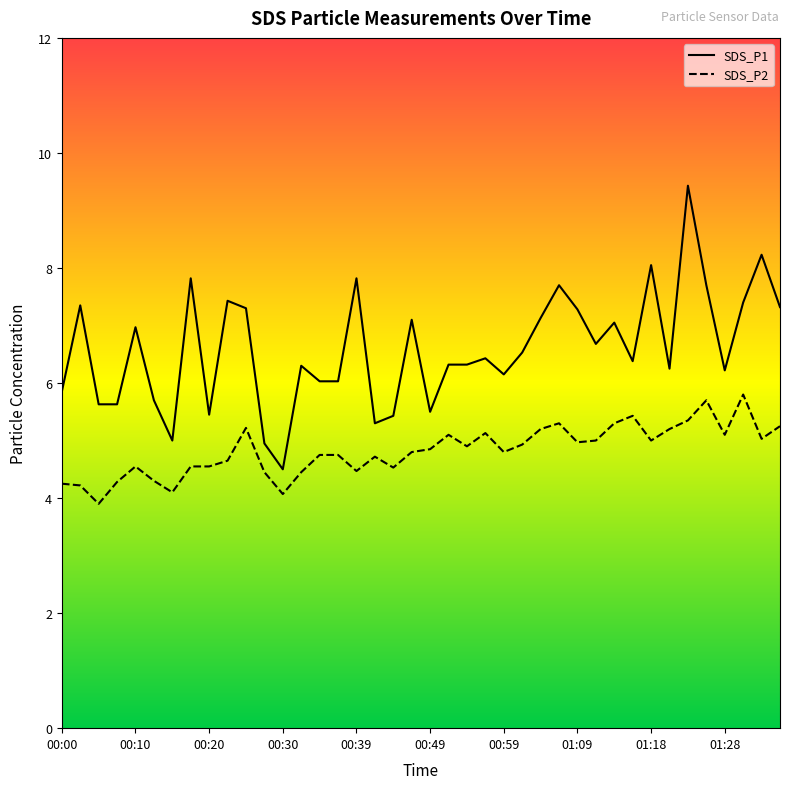

What is the value of the SDS_P1 point at the 26th from the left?

6.5